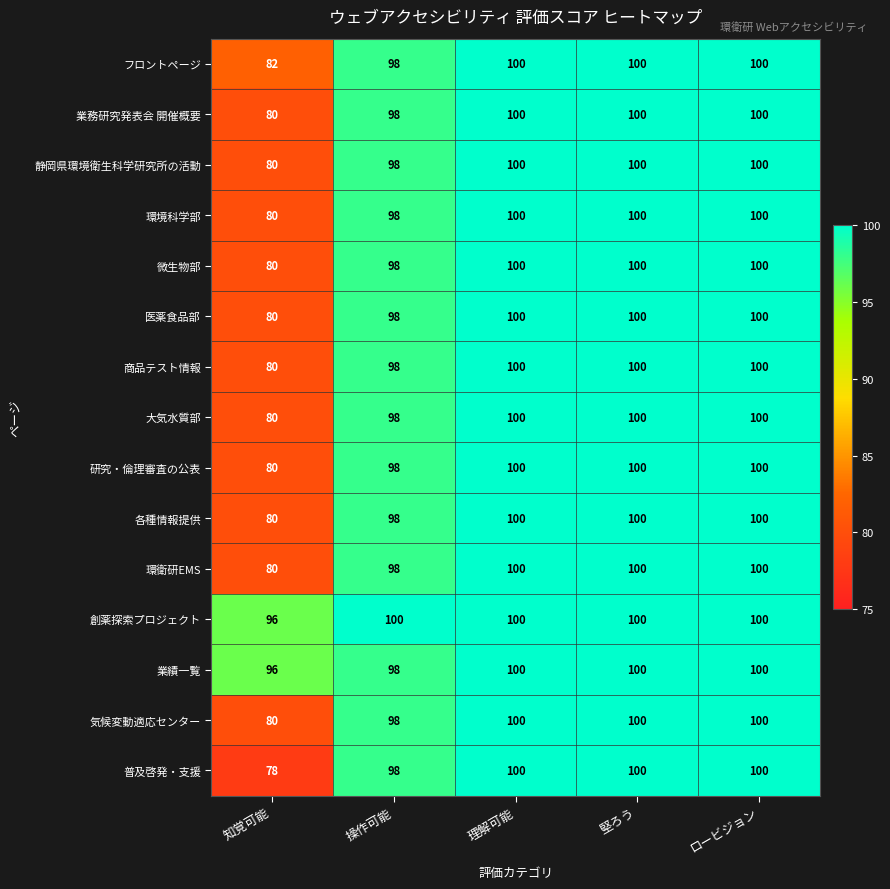

The 気候変動適応センター series shows 69 at 堅ろう. True or false?

False